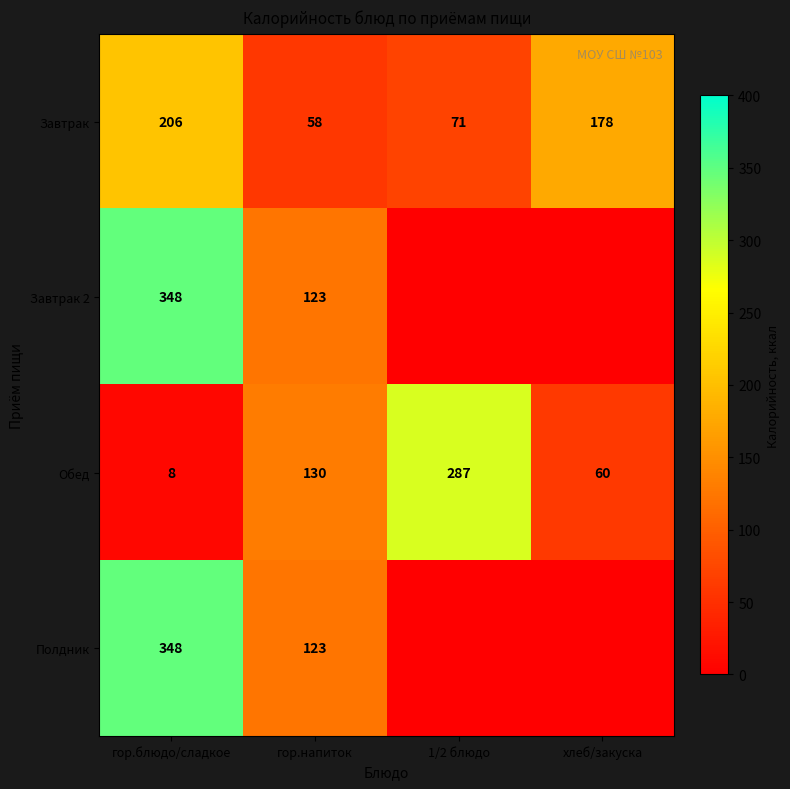

Where is Обед nearest to the value 147?

гор.напиток